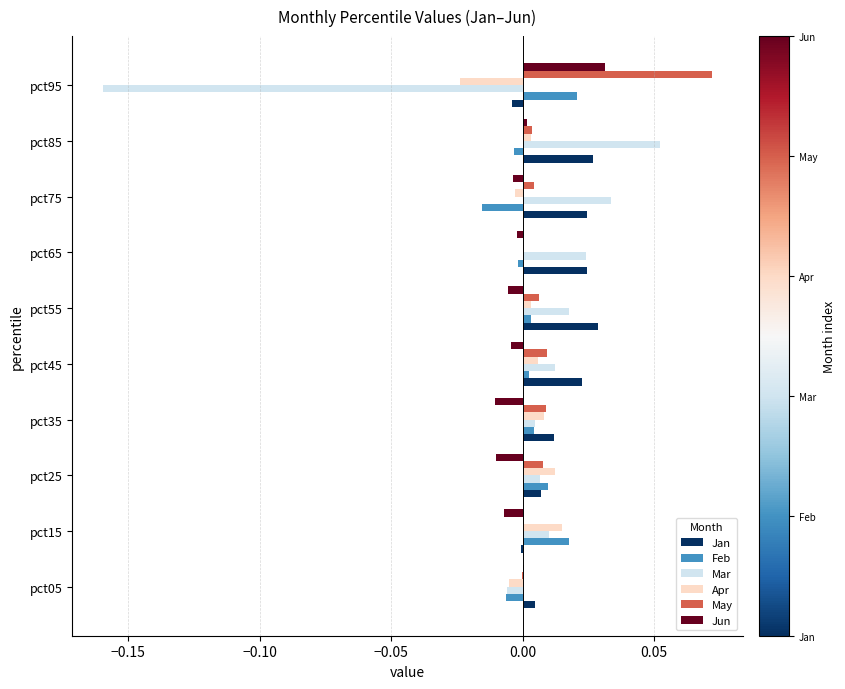

Between pct25 and pct95, which series saw the biggest shift?

Mar